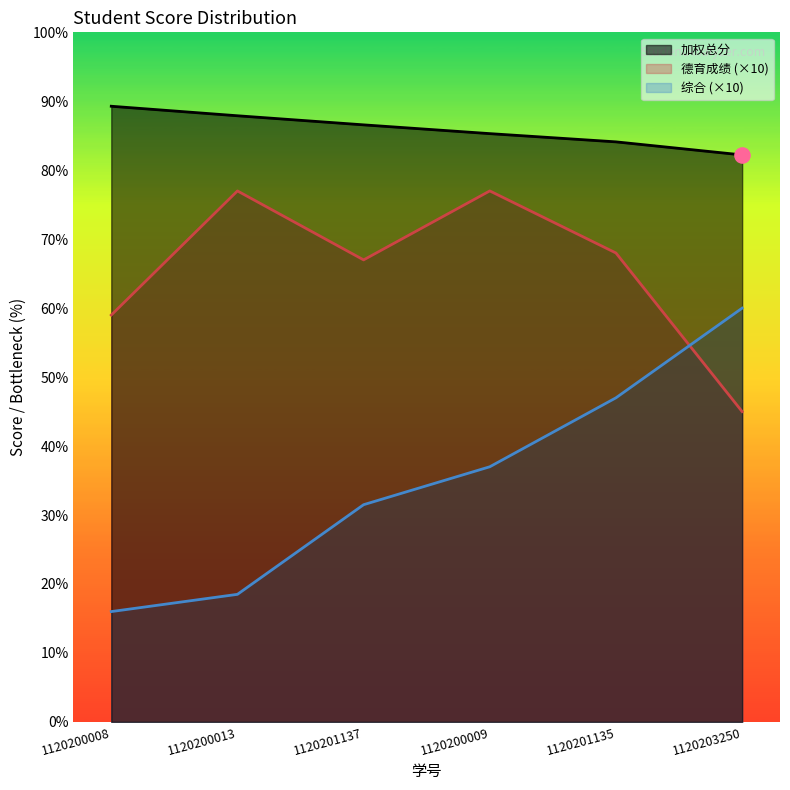

At how many categories does at least one series exceed 59?

6